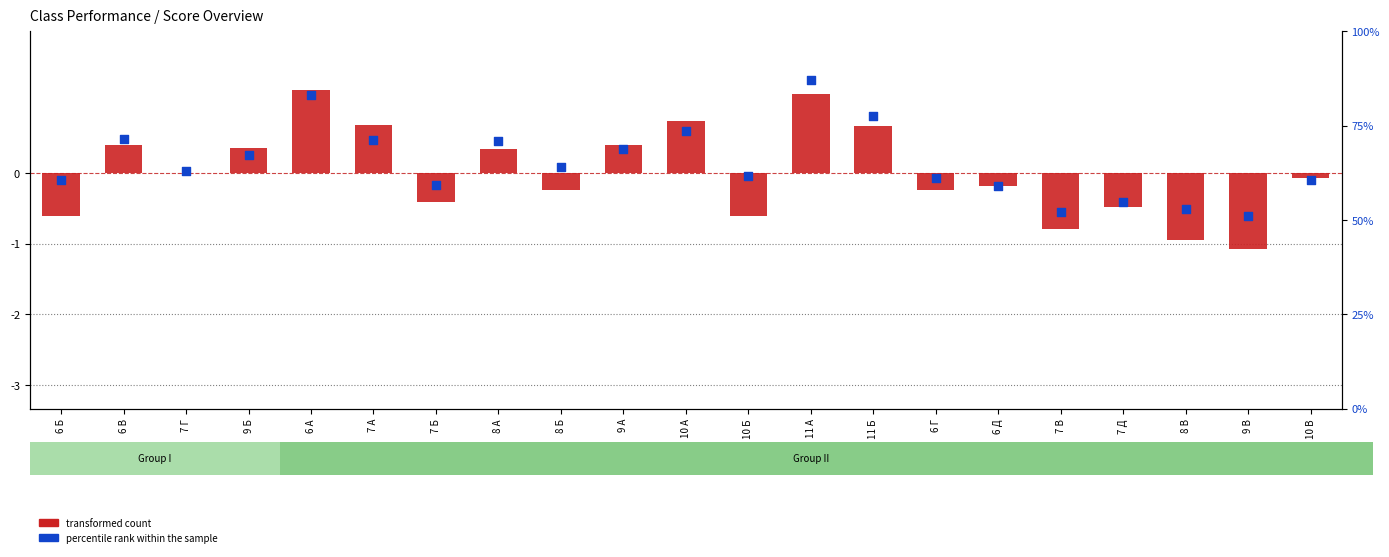

Is the value of percentile rank within the sample at 8 А greater than the value of transformed count at 6 В?

No